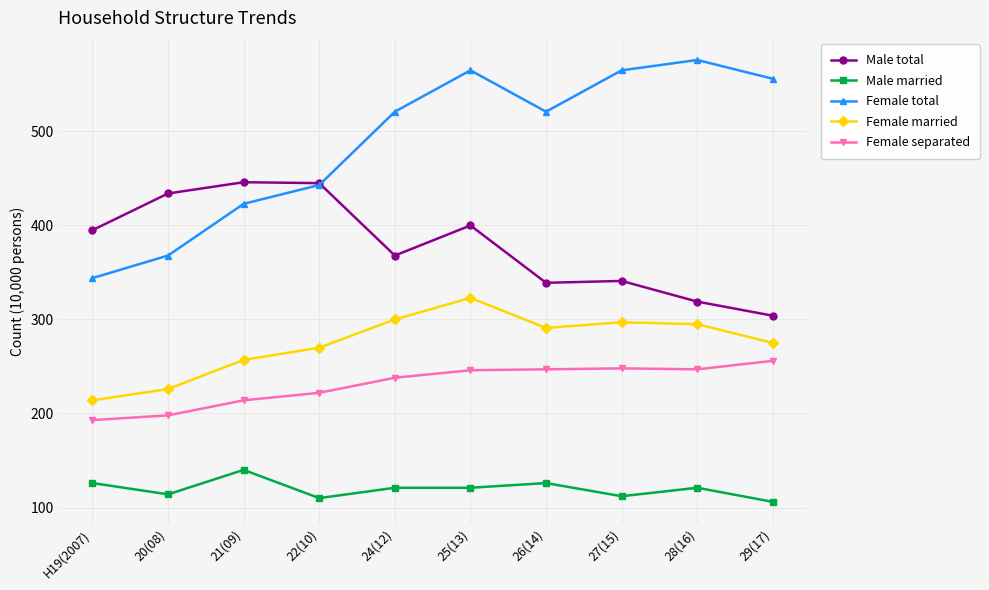

How many values in the Female married series are below 291?

5